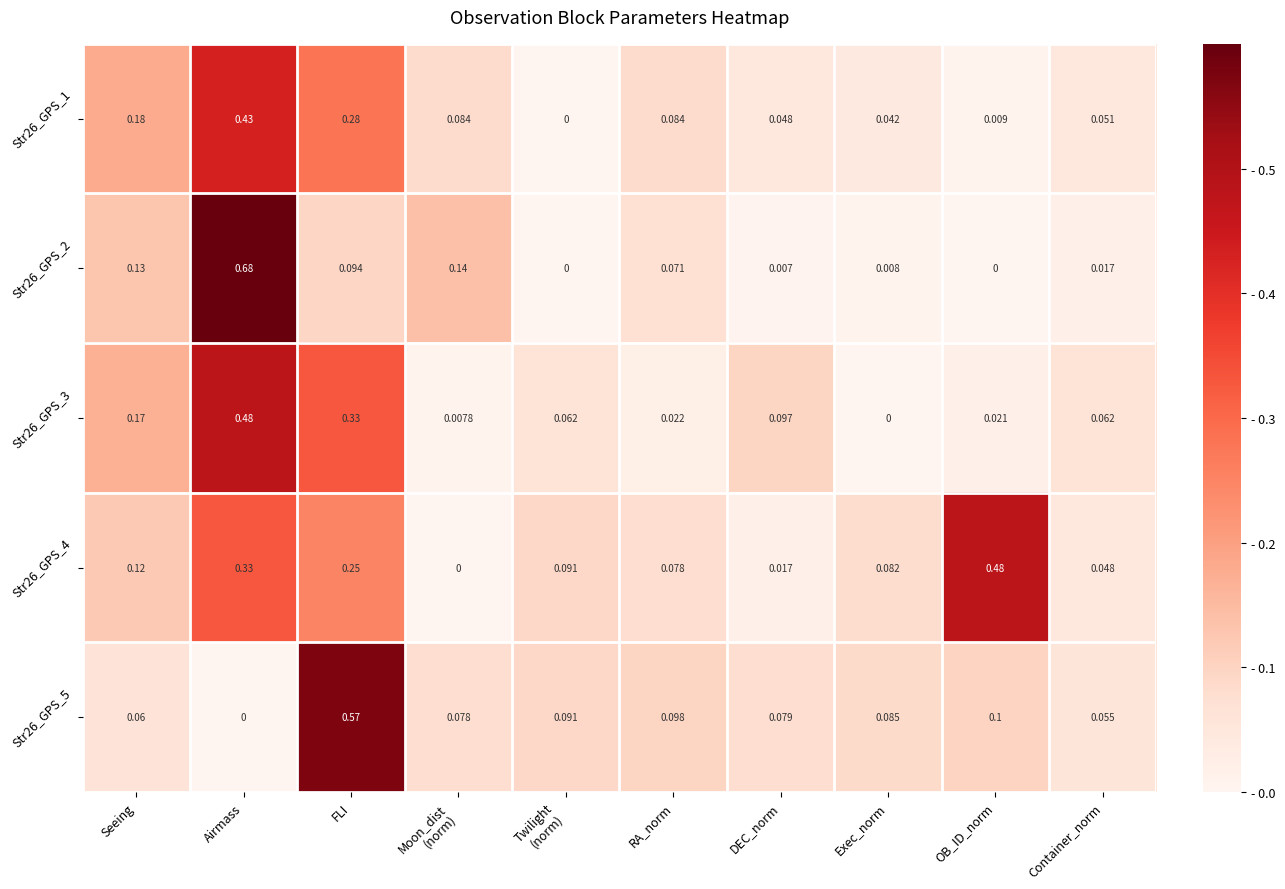

Which label corresponds to the largest value in the chart?

Airmass